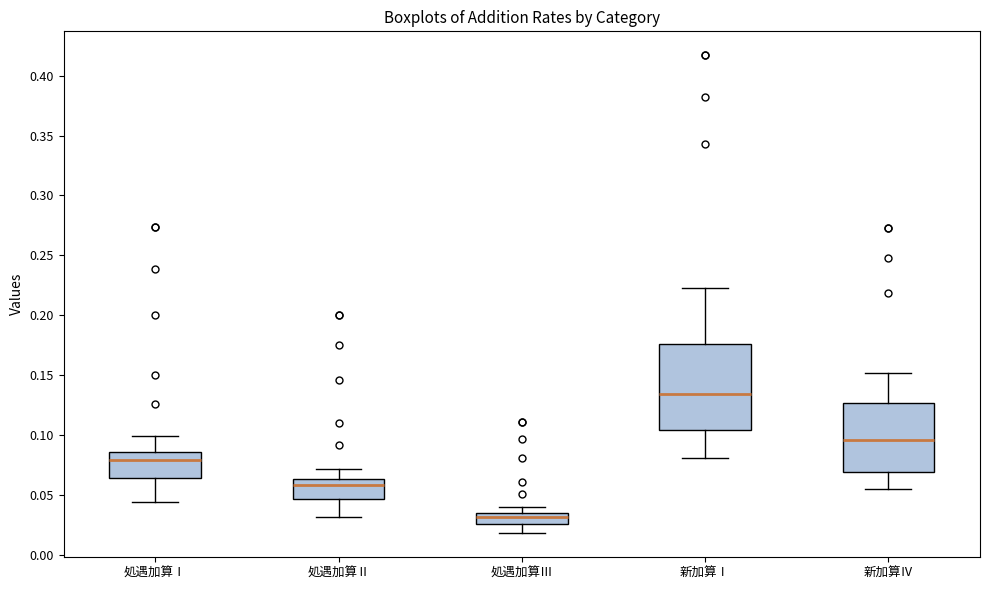

Reading left to right, read every box against the y-axis: the position of its median line, the range the box covers, and the ends of its whiskers. The values are not printed on the chart, so give them approximately, as read against the axis.

処遇加算Ⅰ: median 0.080, box 0.065 to 0.085, whiskers 0.045 to 0.100
処遇加算Ⅱ: median 0.060, box 0.045 to 0.065, whiskers 0.030 to 0.070
処遇加算Ⅲ: median 0.030, box 0.025 to 0.035, whiskers 0.020 to 0.040
新加算Ⅰ: median 0.135, box 0.105 to 0.175, whiskers 0.080 to 0.225
新加算Ⅳ: median 0.095, box 0.070 to 0.125, whiskers 0.055 to 0.150